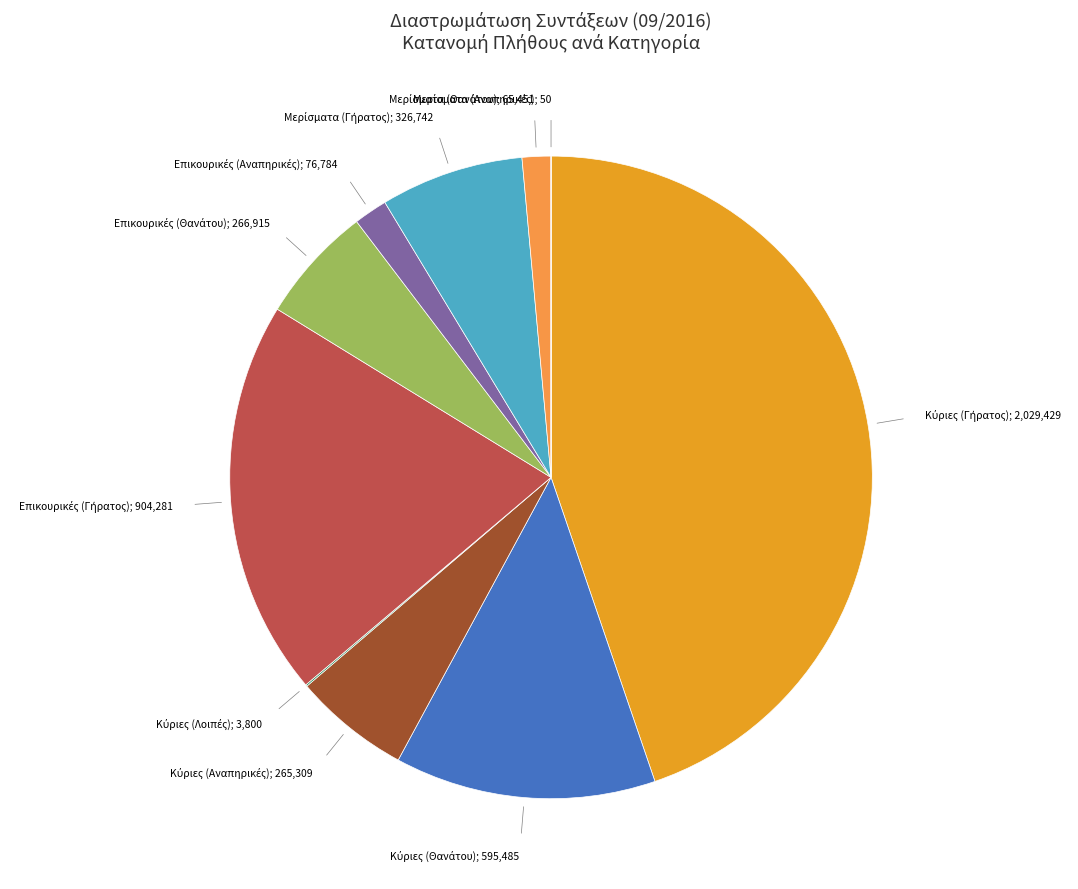

Is there a majority slice in this chart?

No